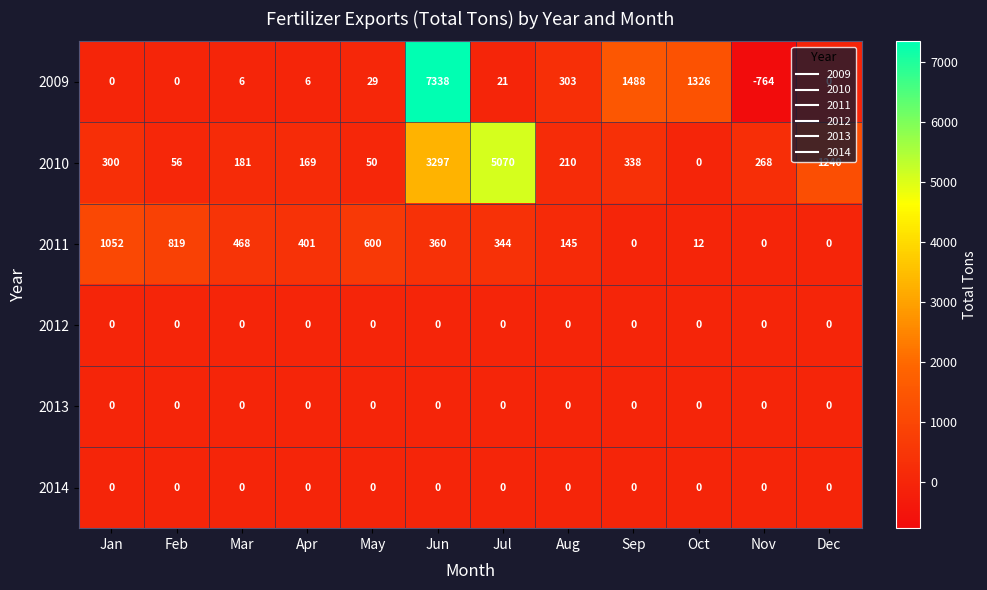

At which label is 2009 closest to 3287?

Sep